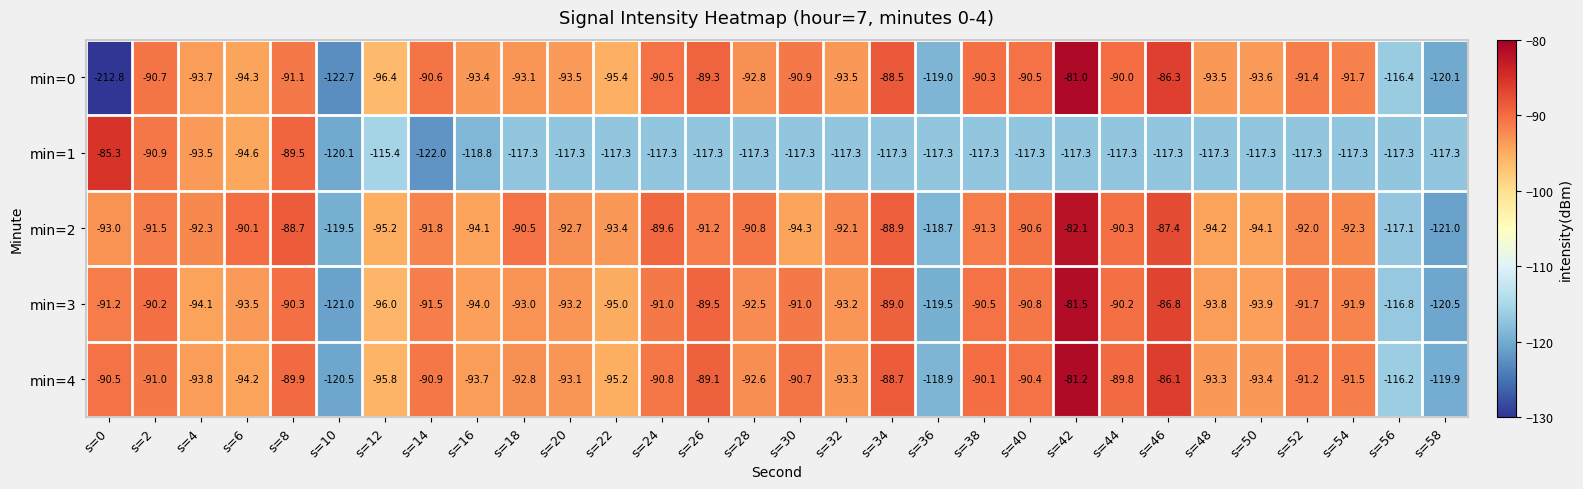

What is the maximum value for min=4?

-81.2